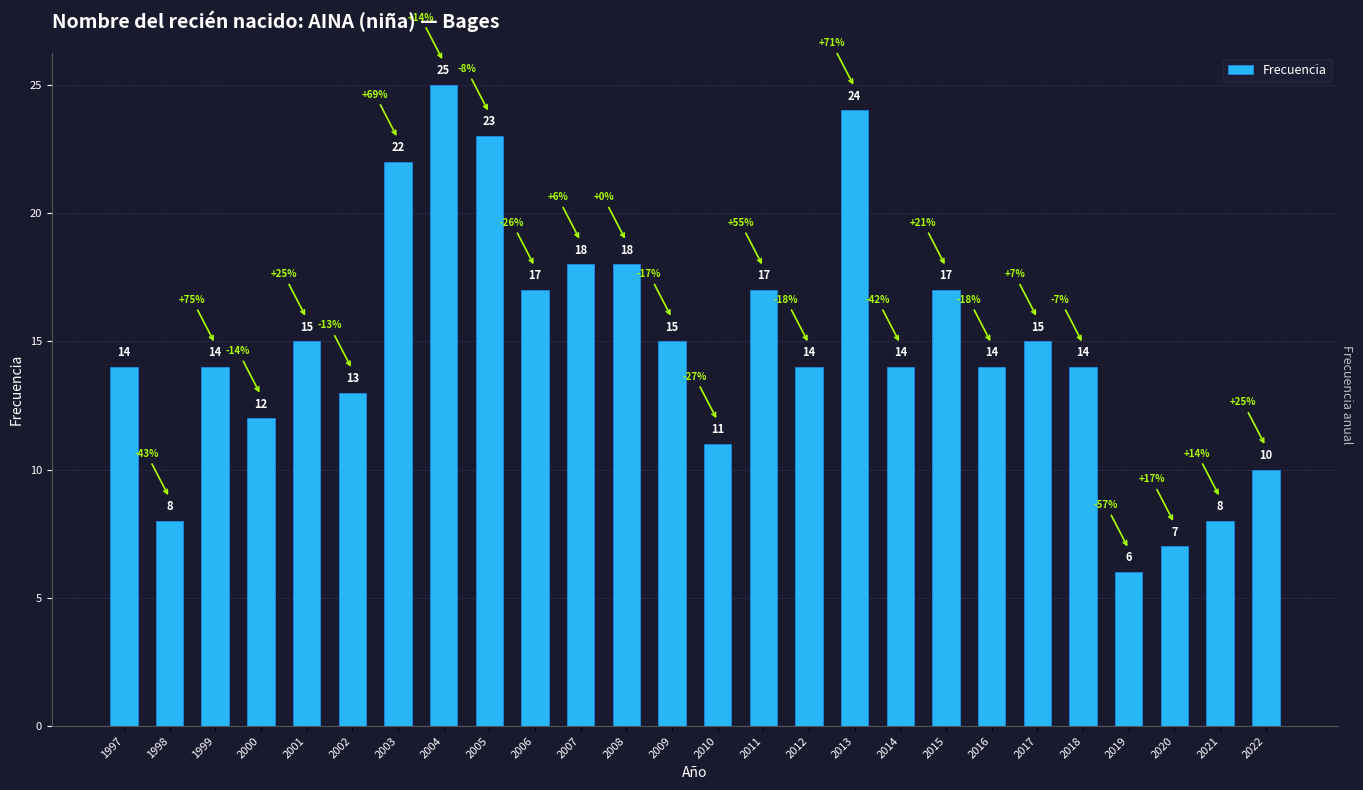

What is the smallest value displayed?

6